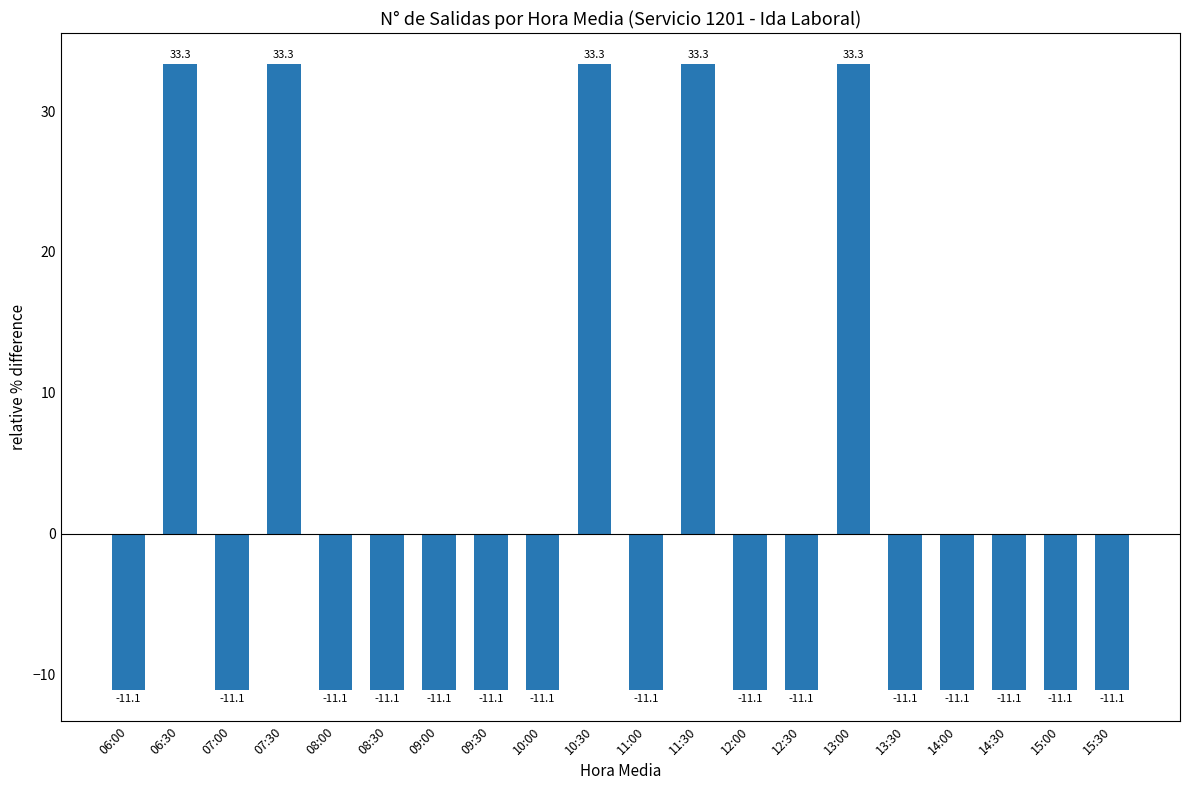

Read the value at 06:00.

-11.1